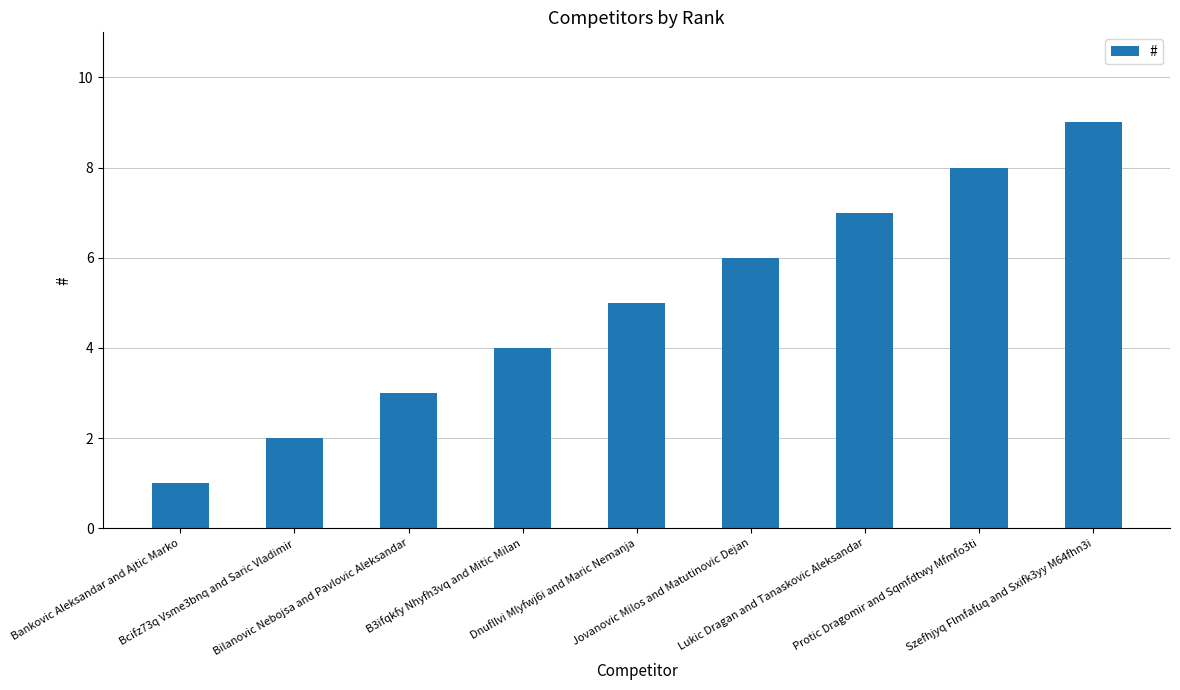

Which label corresponds to the largest value in the chart?

Szefhjyq Flmfafuq and Sxifk3yy M64fhn3i